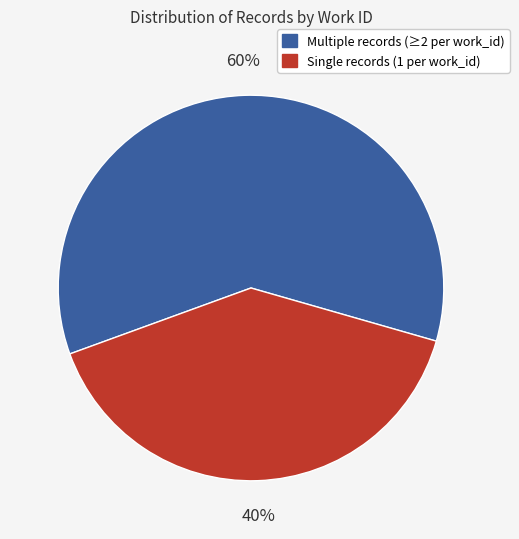

What is the smallest slice in the pie chart?

Single records (1 per work_id)